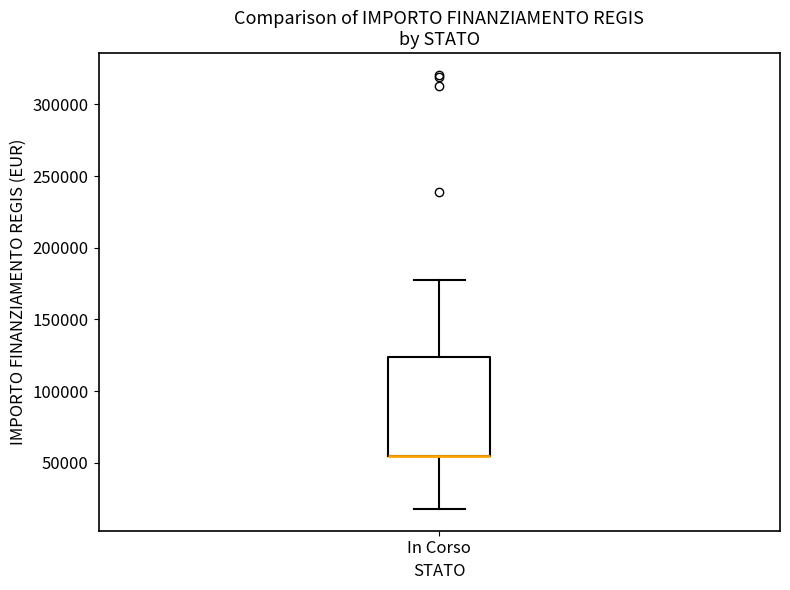

Read this box plot against the y-axis: the position of the median line, the range covered by the box, and the ends of both whiskers. The values are not printed on the chart, so give them approximately, as read against the axis.

median 55000 (drawn on the box's lower edge), box 55000 to 125000, whiskers 20000 to 175000